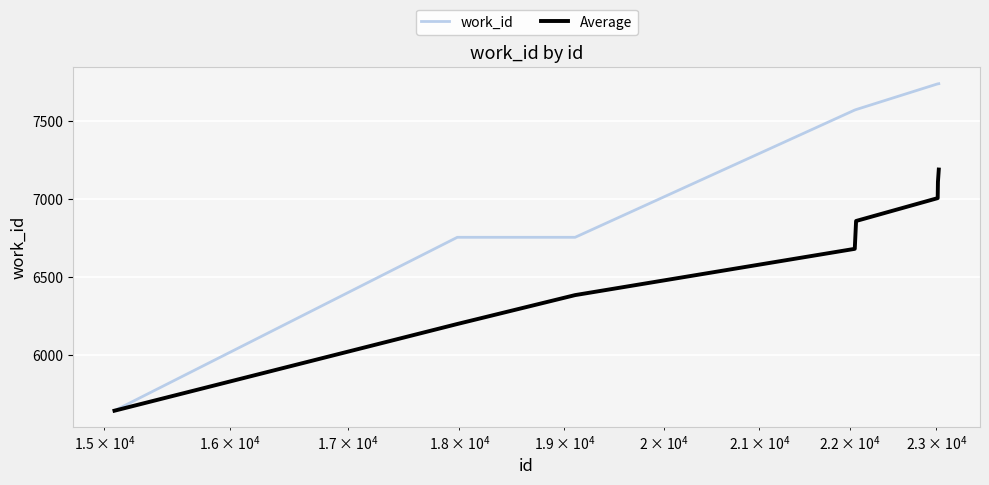

What is the maximum value shown in the chart?

7739.0